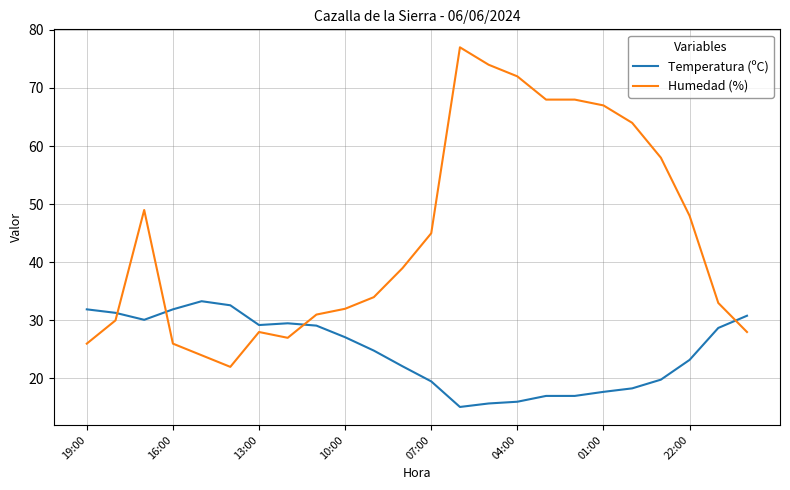

List the series in order of their overall mean, highest first.

Humedad (%), Temperatura (ºC)